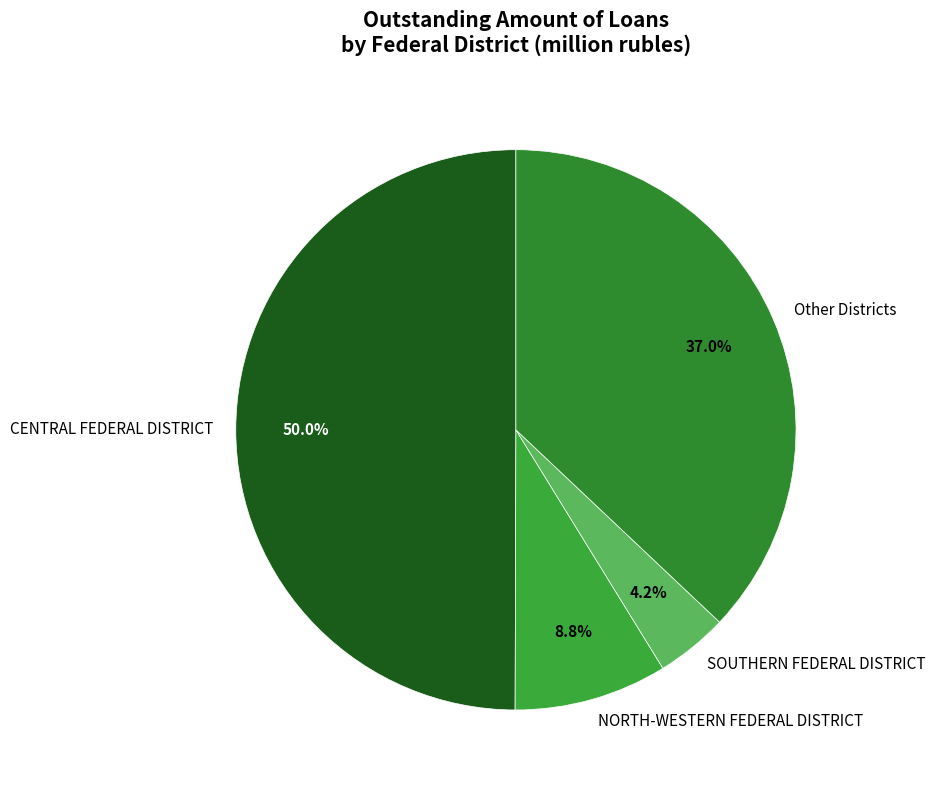

What is the ratio of the value at CENTRAL FEDERAL DISTRICT to the value at NORTH-WESTERN FEDERAL DISTRICT?

5.7